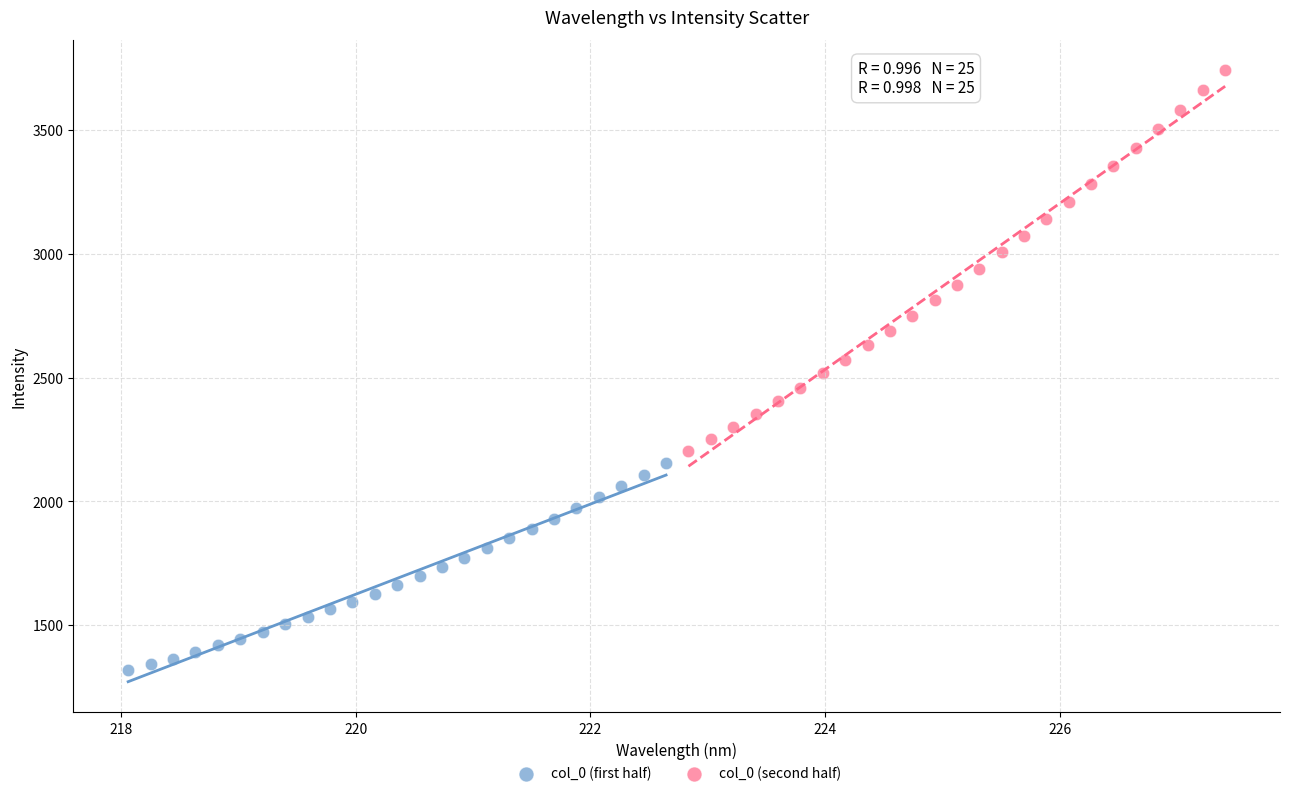

Which series reaches the maximum Y coordinate?

col_0 (second half)